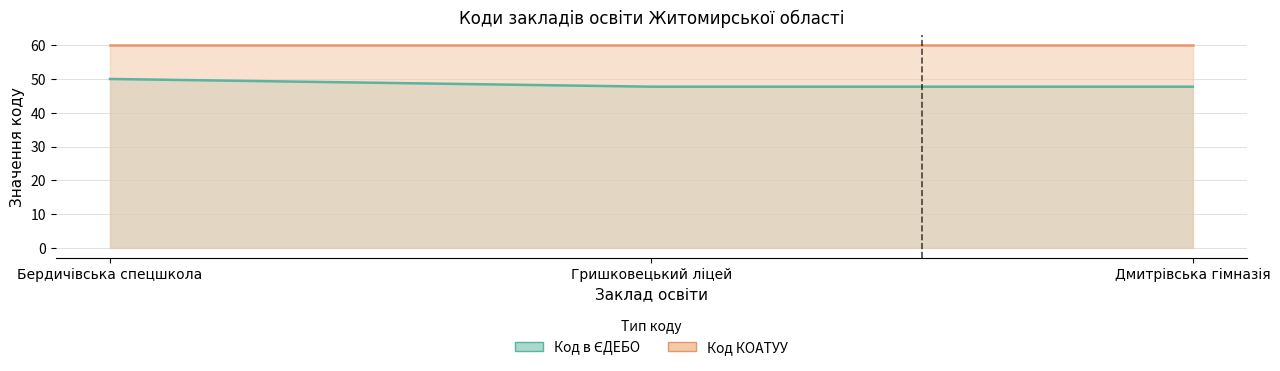

What is the minimum value shown in the chart?

47.7